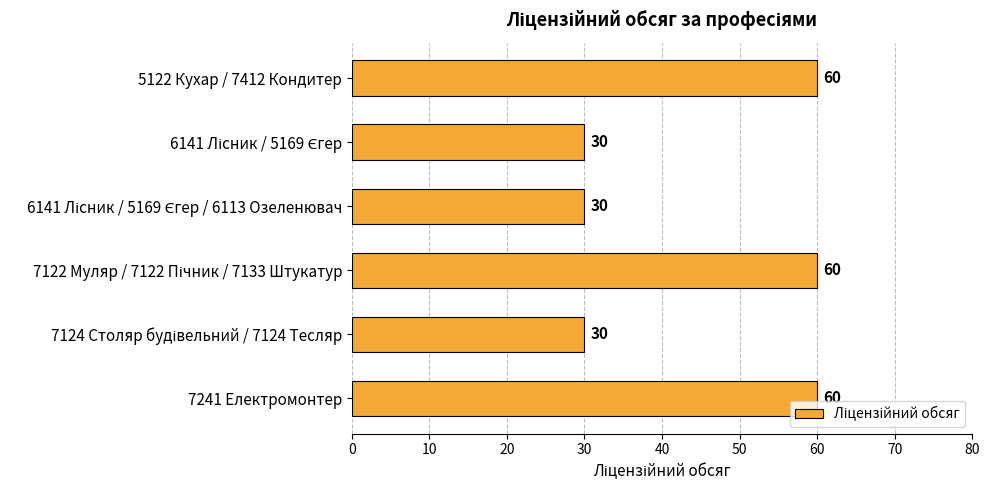

What is the difference between the second highest and second lowest values?

30